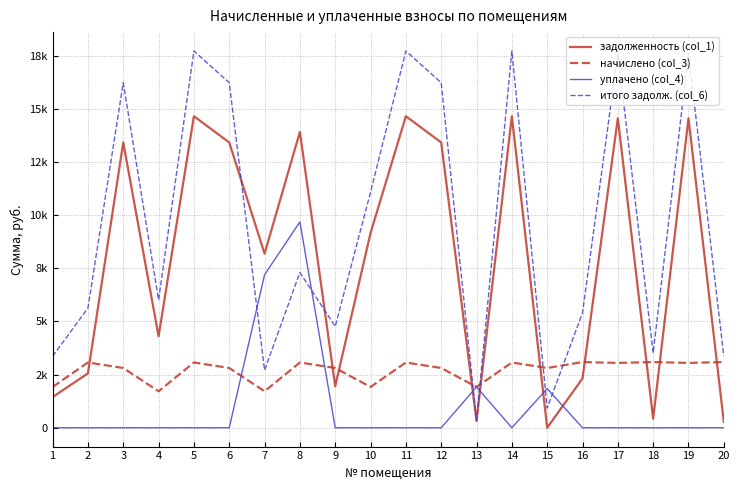

What are all the series names shown in the legend?

задолженность (col_1), начислено (col_3), уплачено (col_4), итого задолж. (col_6)